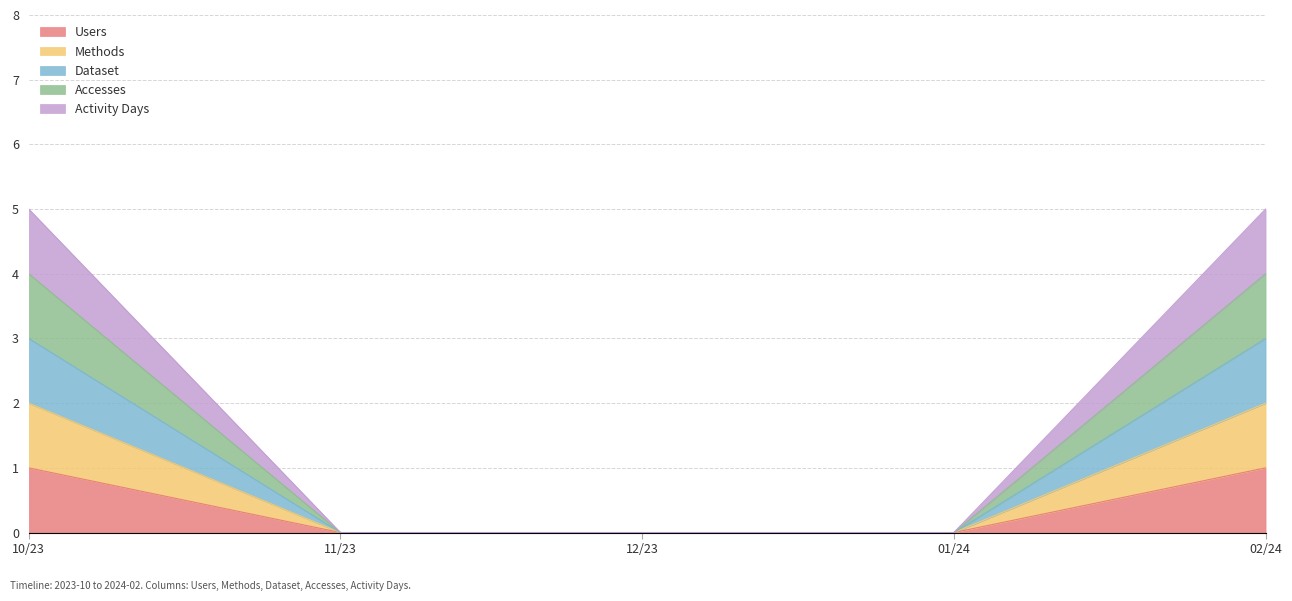

Which series changed the most between 10/23 and 02/24?

Users